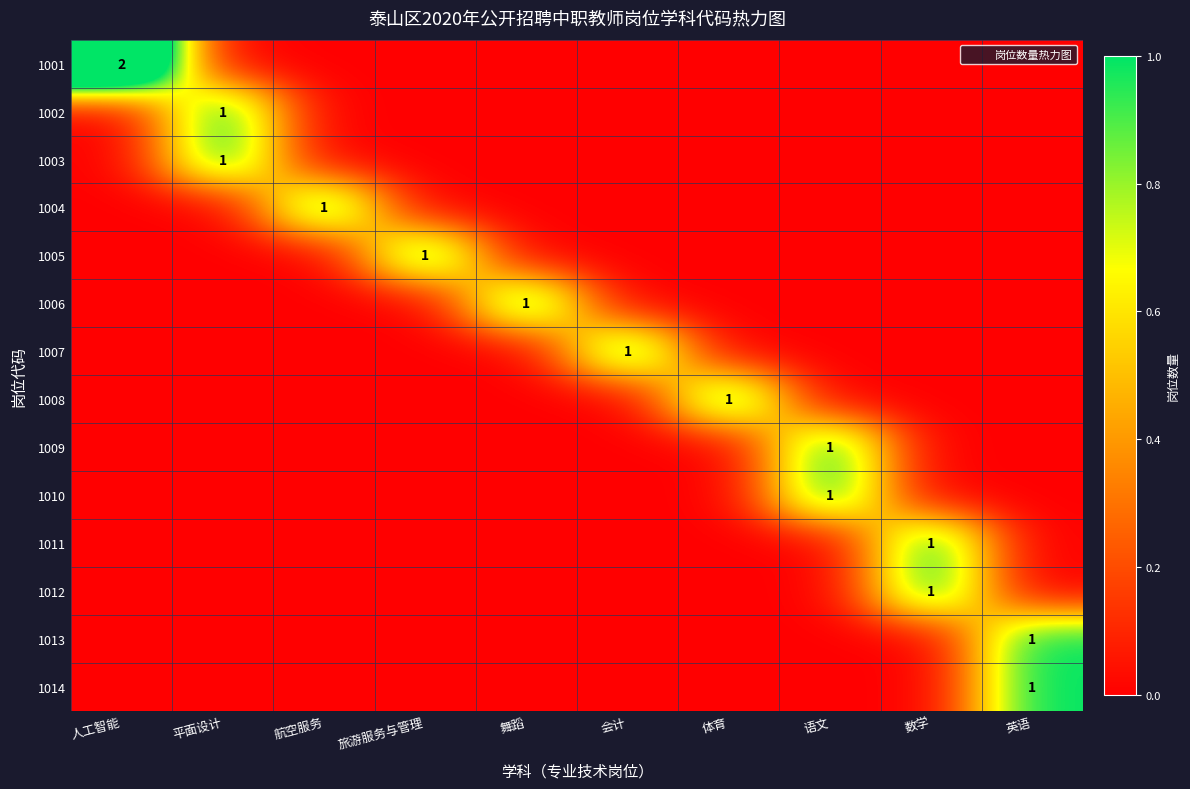

What is the total value across all series at 平面设计?

2